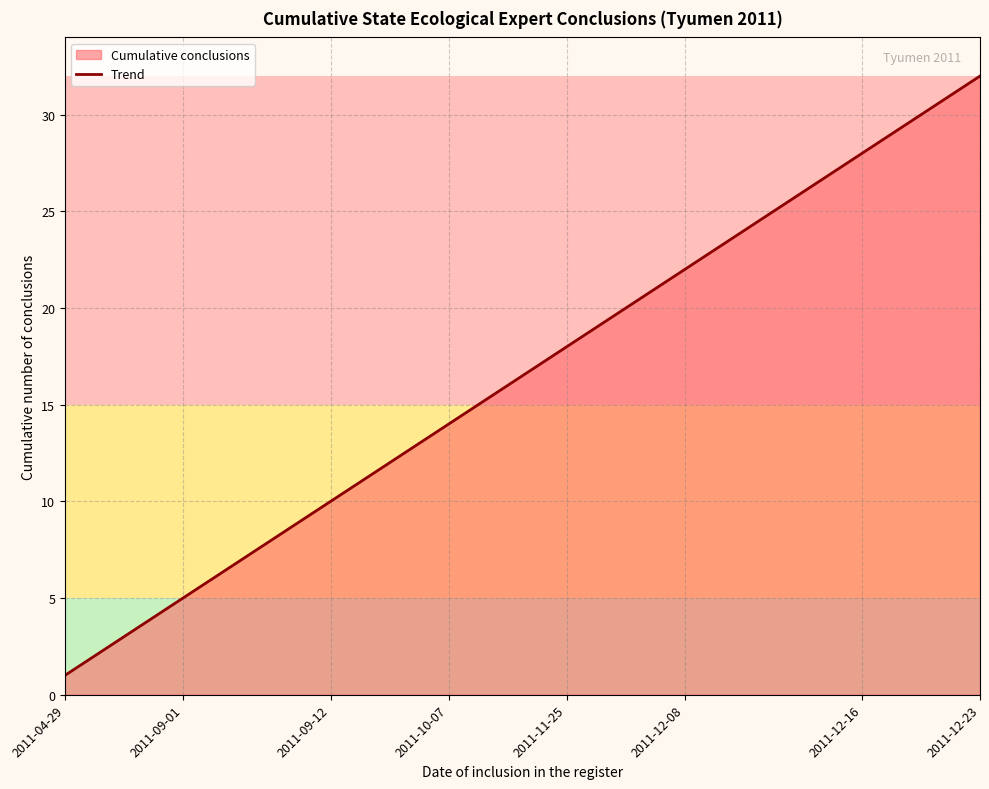

What is the difference between the values at 2011-12-08 and 2011-04-29?

21